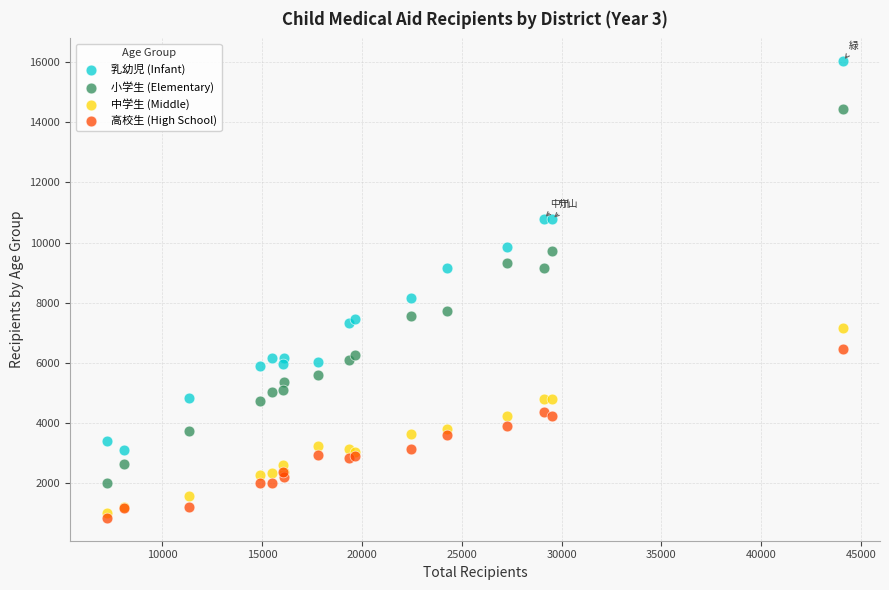

Across all series, what Y value is closest to 8434?

8151